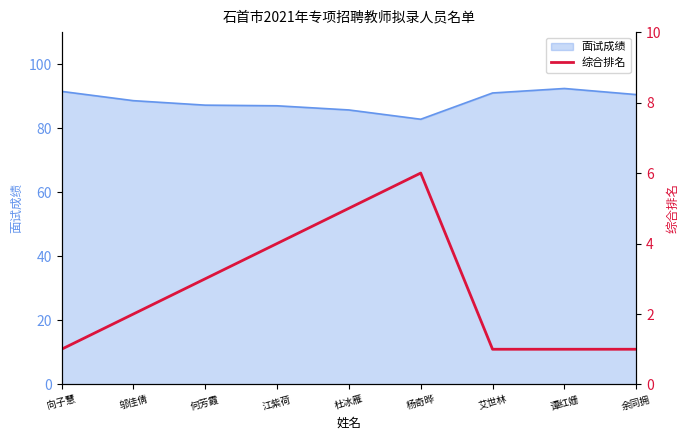

What is the sum of all values?

24